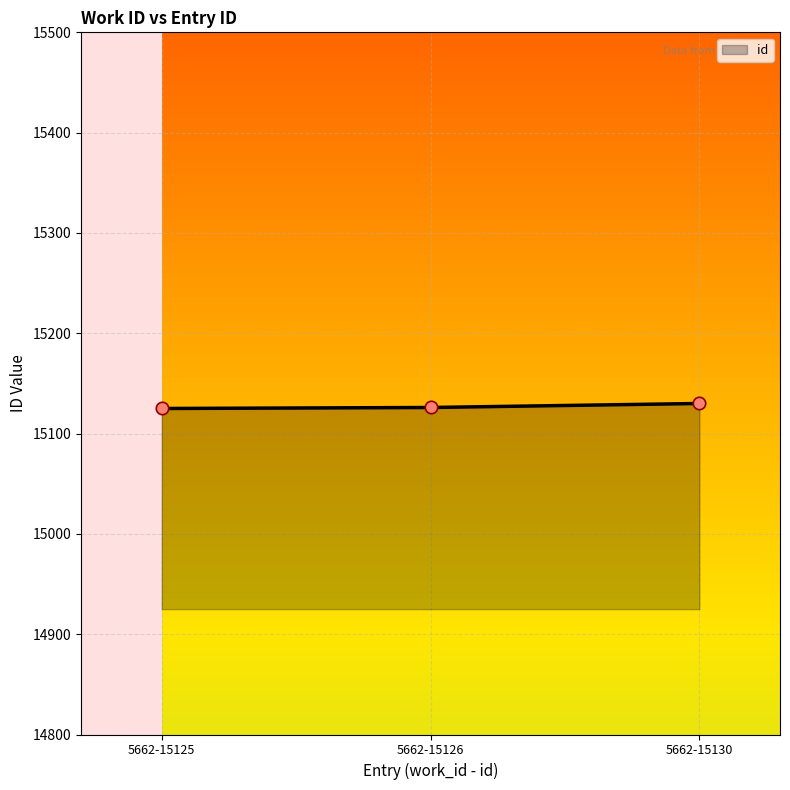

What is the change in value from 5662-15125 to 5662-15126?

+1